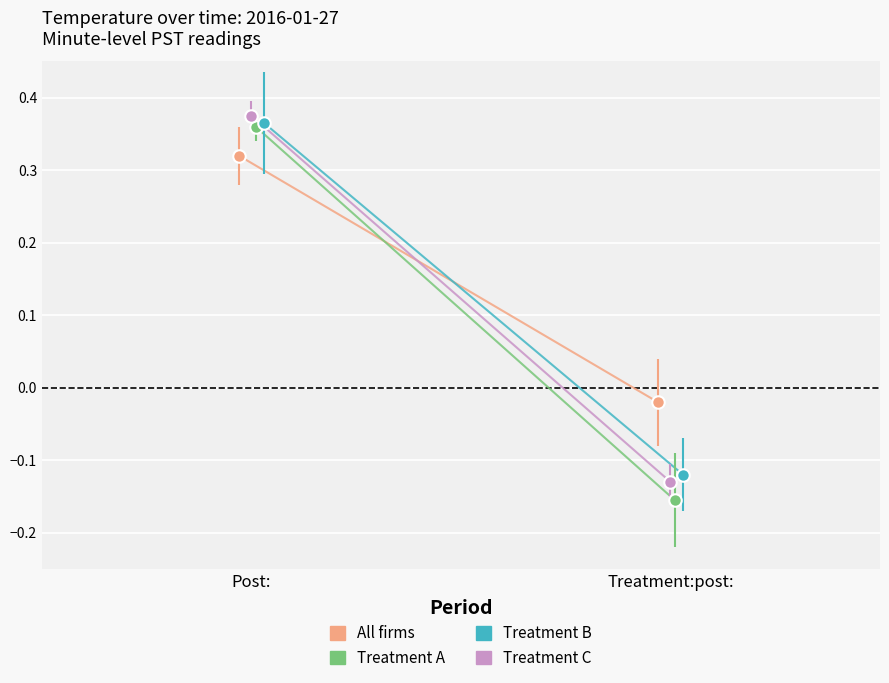

What is the approximate value of Treatment C at Treatment:post:?

-0.1